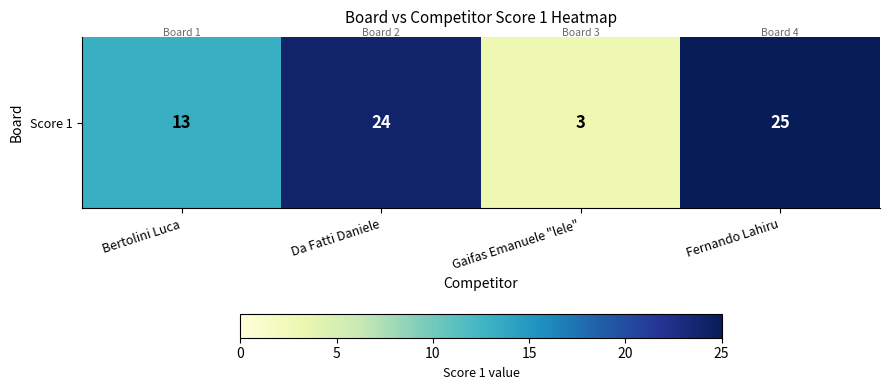

The value at Bertolini Luca is 13. True or false?

True